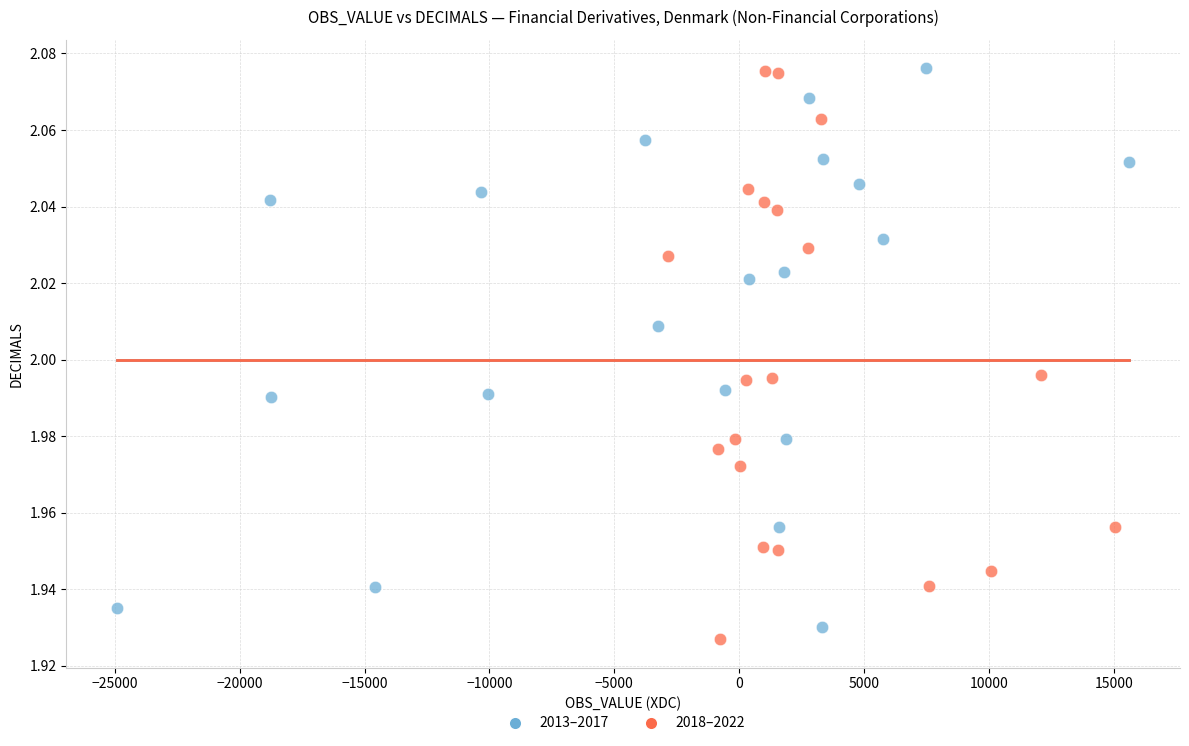

What are all the series names shown in the legend?

2013–2017, 2018–2022